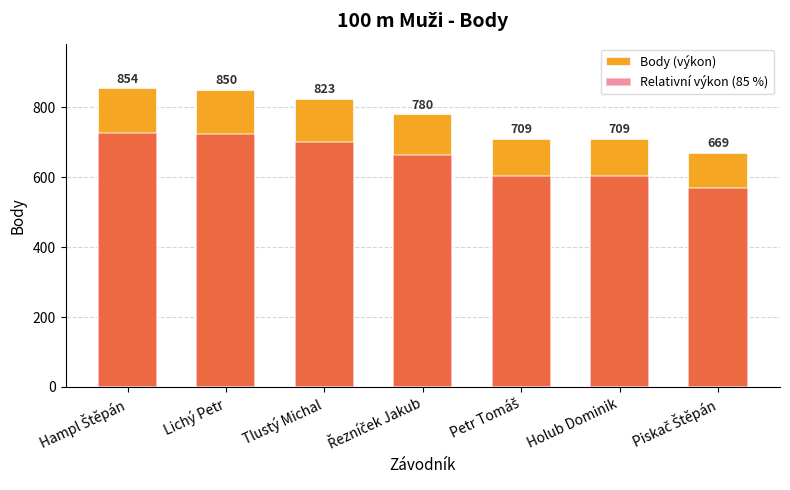

Which label corresponds to the largest value in the chart?

Hampl Štěpán